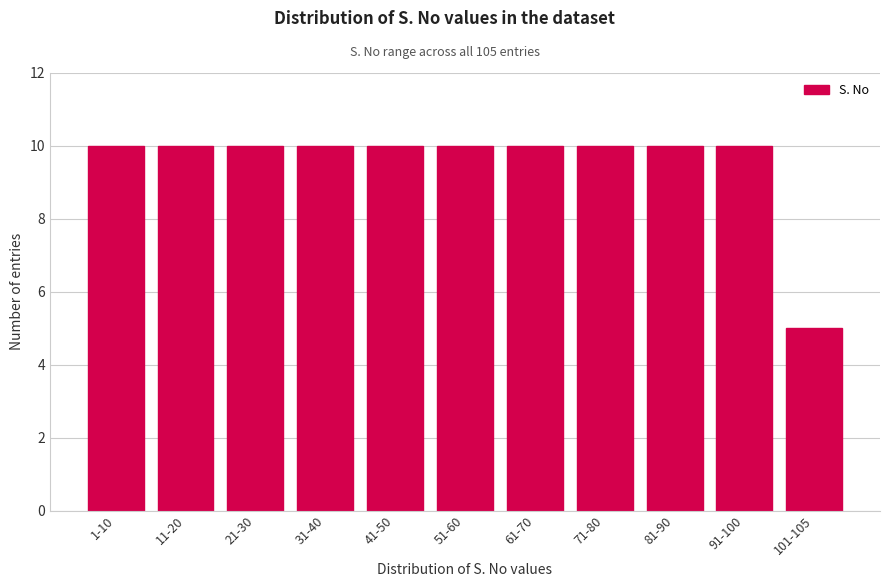

Reading left to right, extract all data points from this chart.

10	10	10	10	10	10	10	10	10	10	5